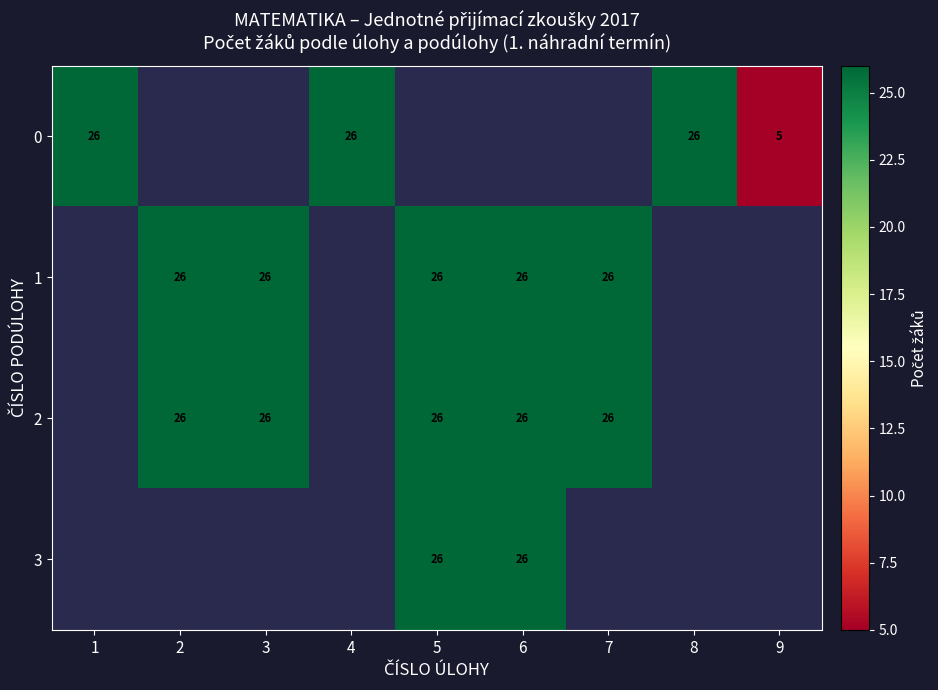

True or false: 1 has a value of 26 at 6.

True